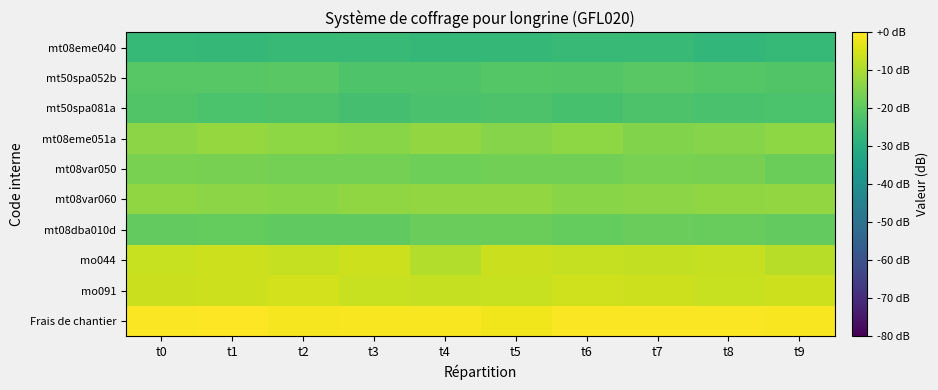

How many categories are shown in the chart?

10